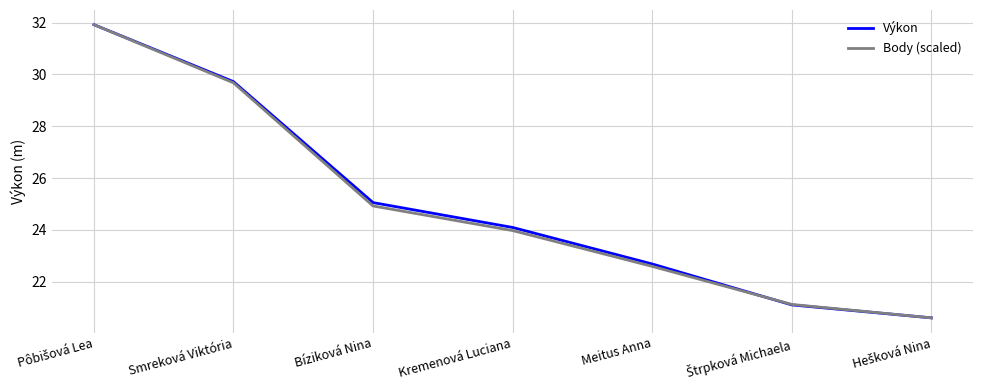

What are all the series names shown in the legend?

Výkon, Body (scaled)